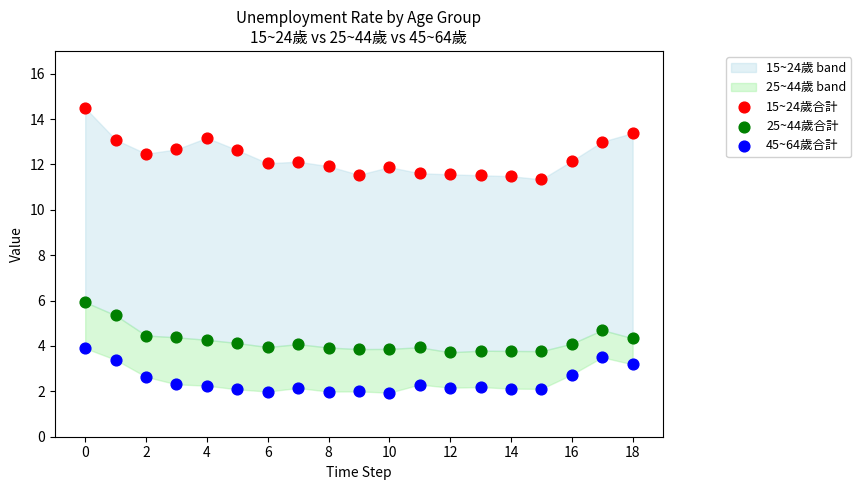

Which series contains the lowest Y value?

45~64歲合計